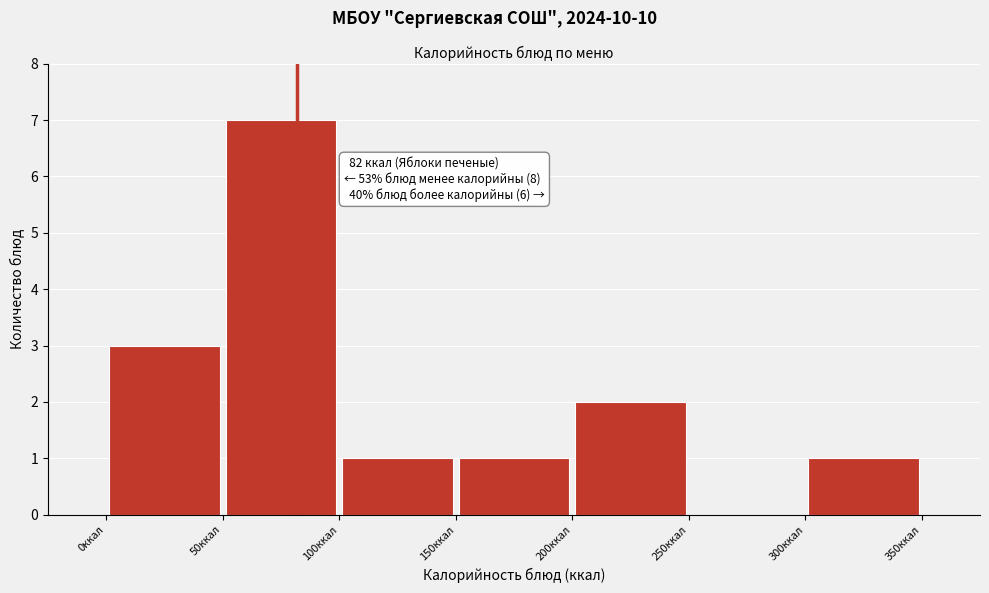

Which range on the x-axis has the tallest bar?

50 to 100